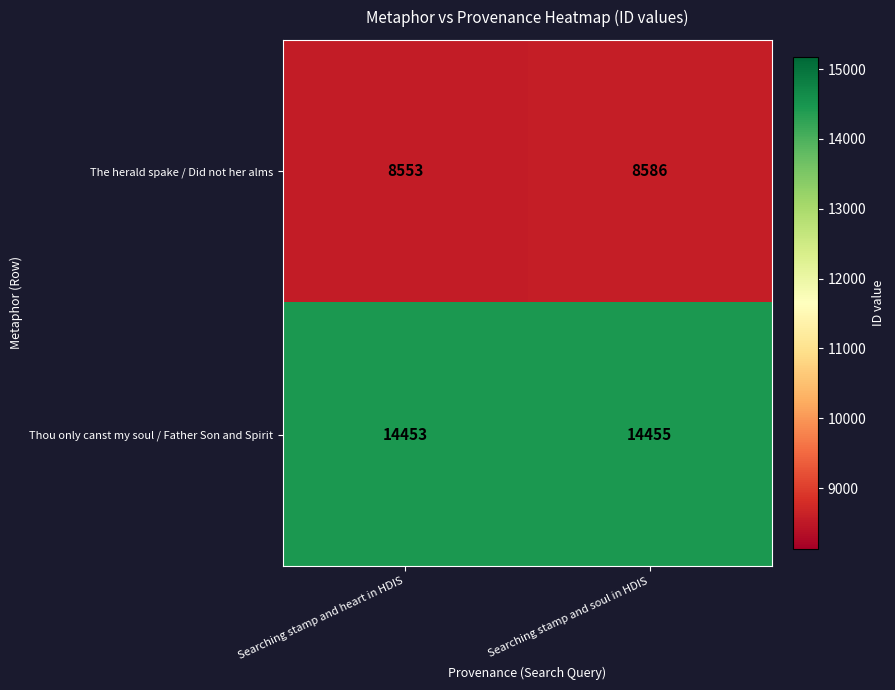

At which category is the sum across all series the highest?

Searching stamp and soul in HDIS